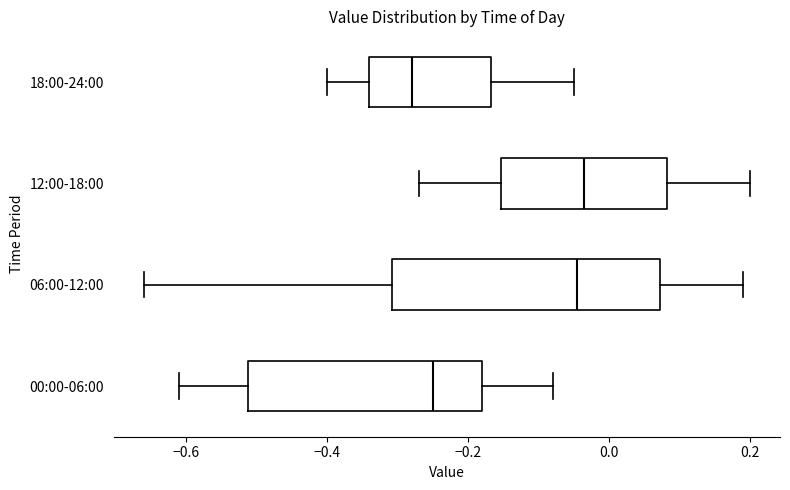

Which box's median line is the furthest to the left?

18:00-24:00